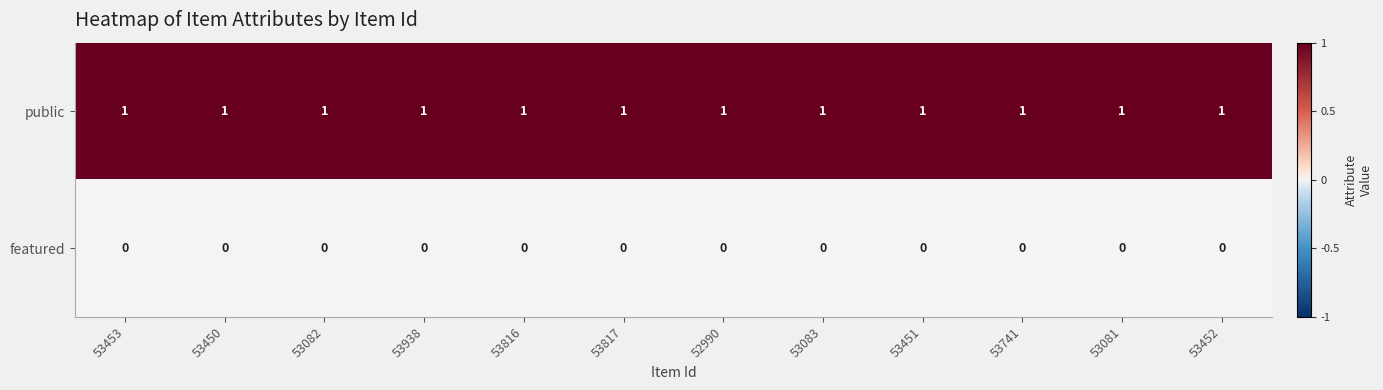

Rank the series by their maximum value, from lowest to highest.

featured, public